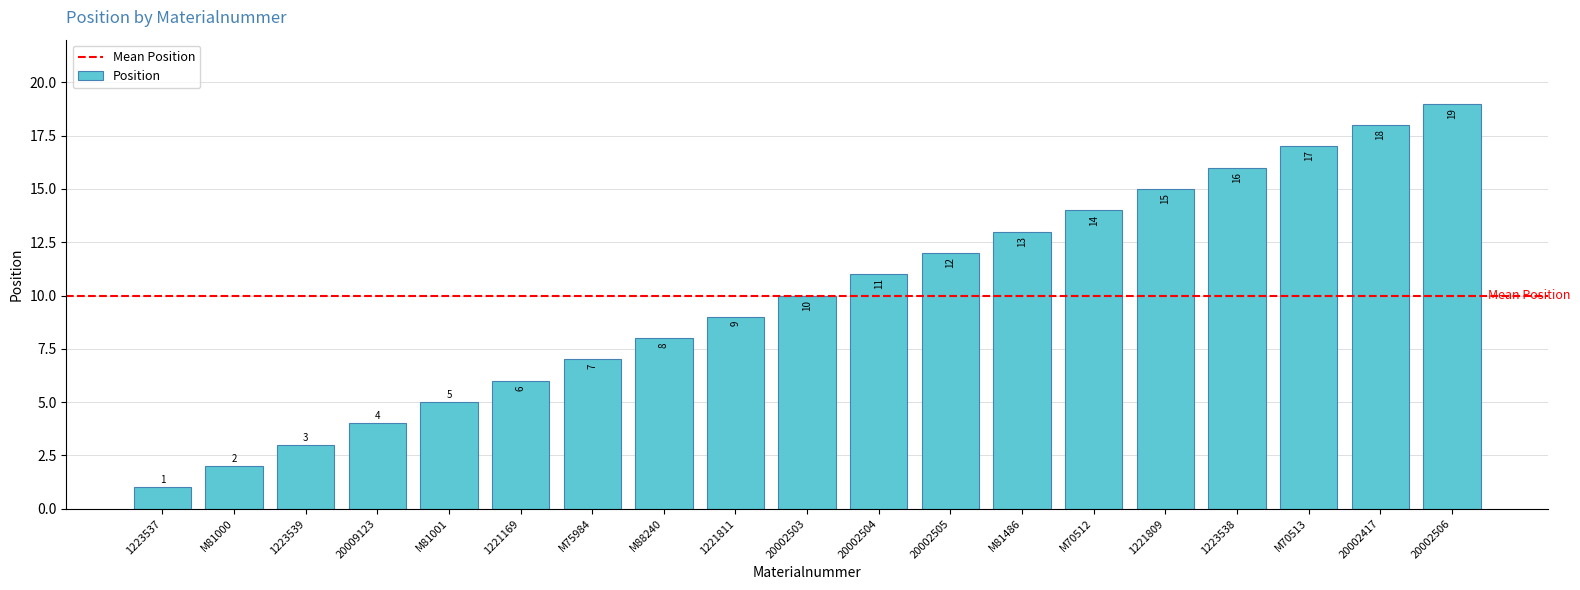

List the labels in order of value, smallest first.

1223537, M81000, 1223539, 20009123, M81001, 1221169, M75984, M88240, 1221811, 20002503, 20002504, 20002505, M81486, M70512, 1221809, 1223538, M70513, 20002417, 20002506